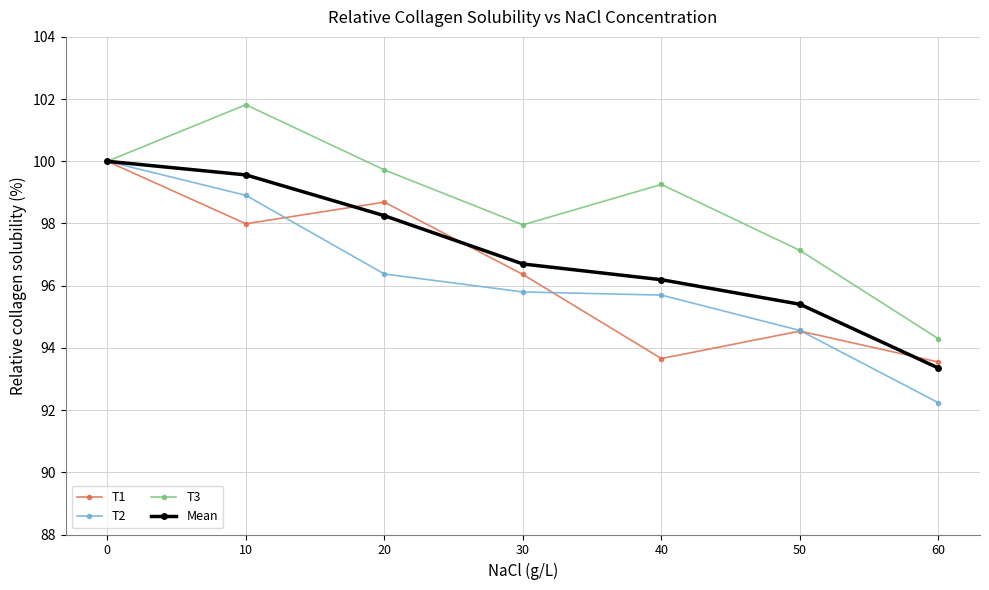

Reading left to right, transcribe all the data shown in this chart.

T1: 0=100.0	10=98.0	20=98.7	30=96.4	40=93.7	50=94.5	60=93.5
T2: 0=100.0	10=98.9	20=96.4	30=95.8	40=95.7	50=94.6	60=92.2
T3: 0=100.0	10=101.8	20=99.7	30=98.0	40=99.3	50=97.1	60=94.3
Mean: 0=100.0	10=99.6	20=98.3	30=96.7	40=96.2	50=95.4	60=93.4